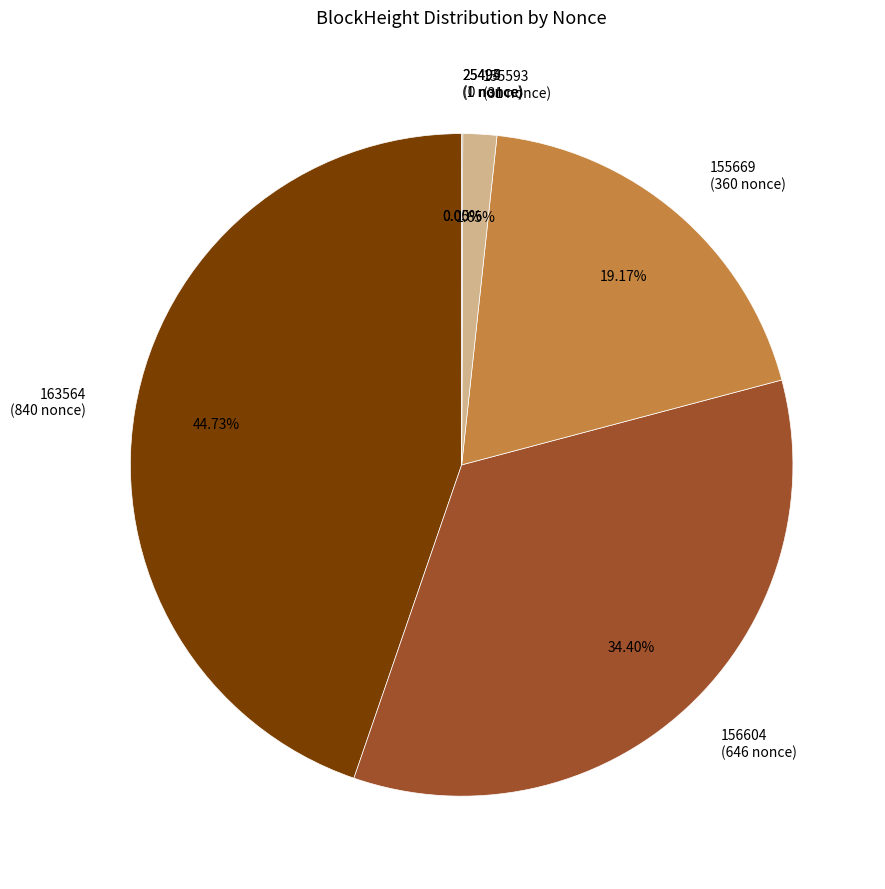

Approximately how many times larger is the value at 155669 compared to 156604?

0.6